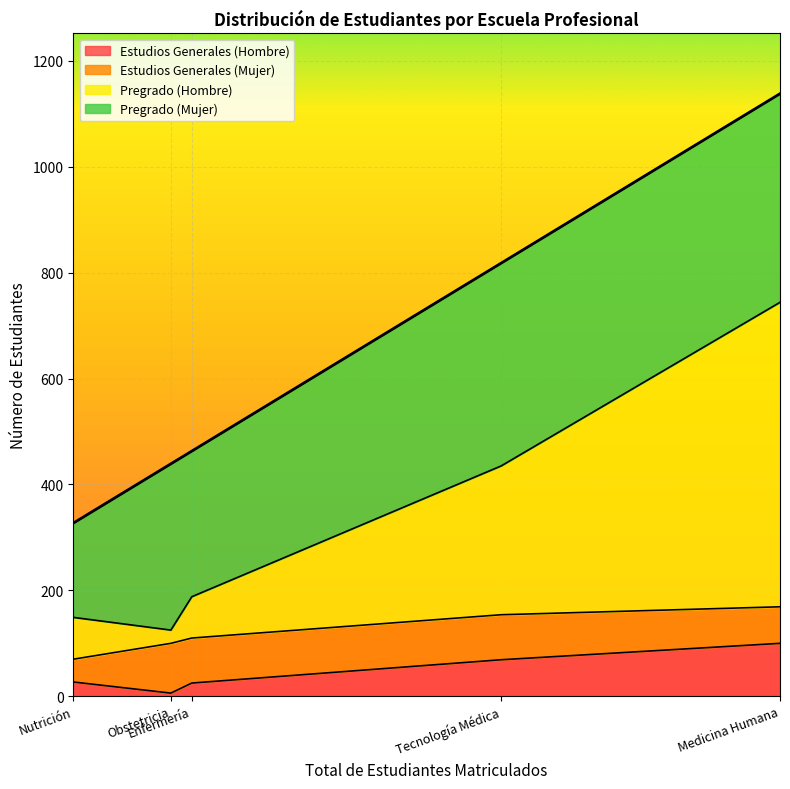

At which label is Pregrado (Mujer) closest to 286?

Enfermería